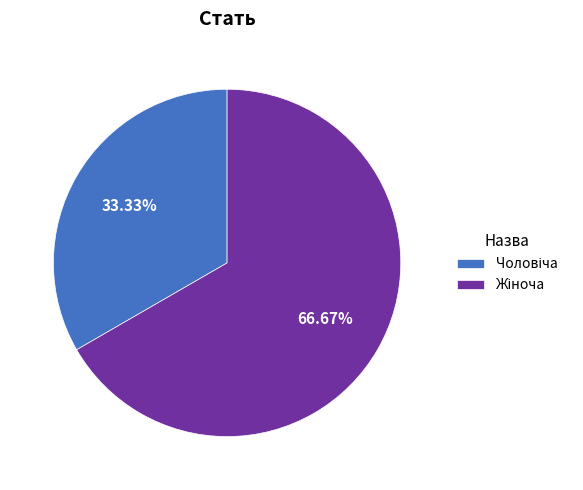

To the nearest percent, what is the average slice percentage?

50%